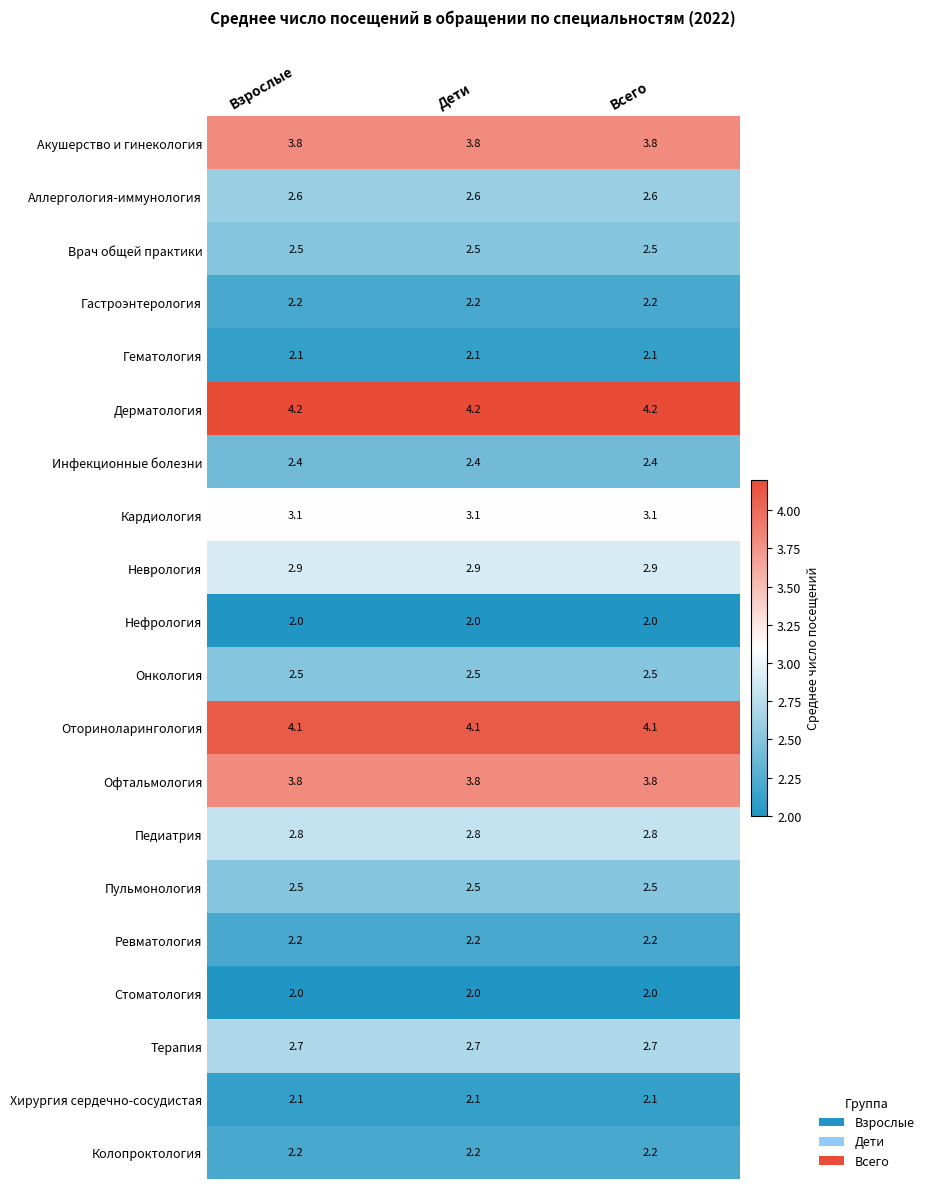

What is the spread (max minus min) of values at Взрослые?

2.2